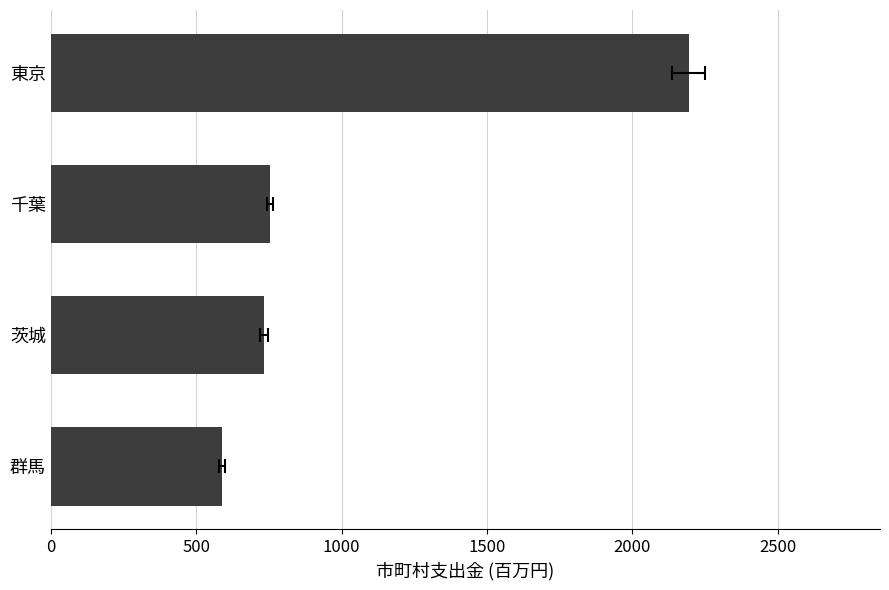

The value at 群馬 is 970.2. True or false?

False